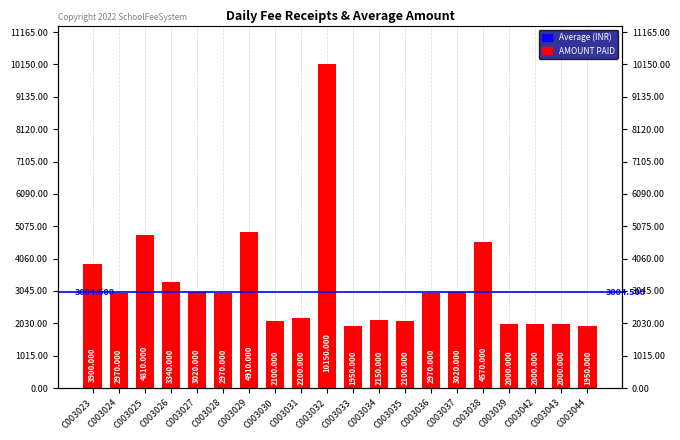

Read the value at C003026.

3340